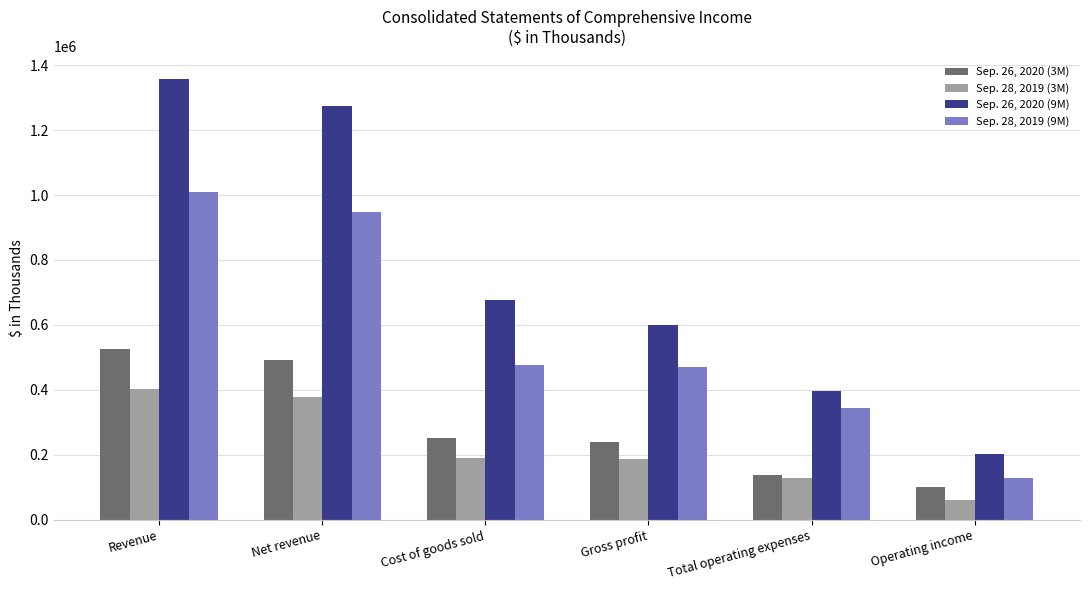

How many data points does each series have?

6